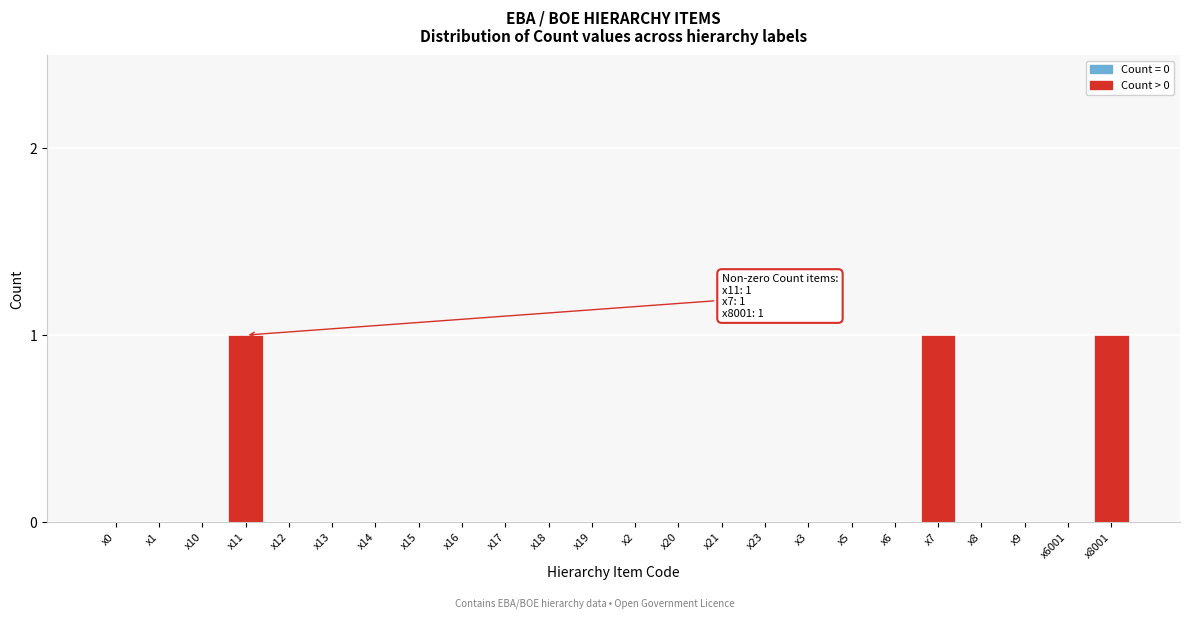

Reading right to left, list all the values displayed in this chart.

x8001=1	x6001=0	x9=0	x8=0	x7=1	x6=0	x5=0	x3=0	x23=0	x21=0	x20=0	x2=0	x19=0	x18=0	x17=0	x16=0	x15=0	x14=0	x13=0	x12=0	x11=1	x10=0	x1=0	x0=0